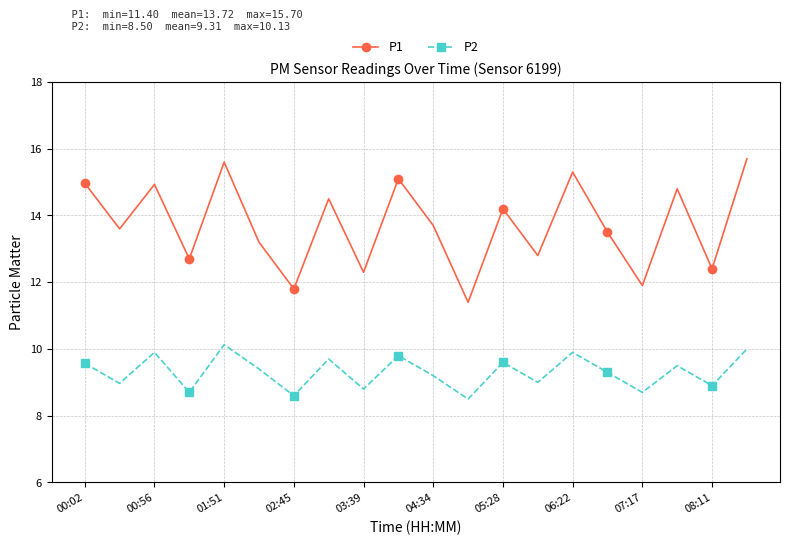

True or false: P1 and P2 intersect in this chart.

False